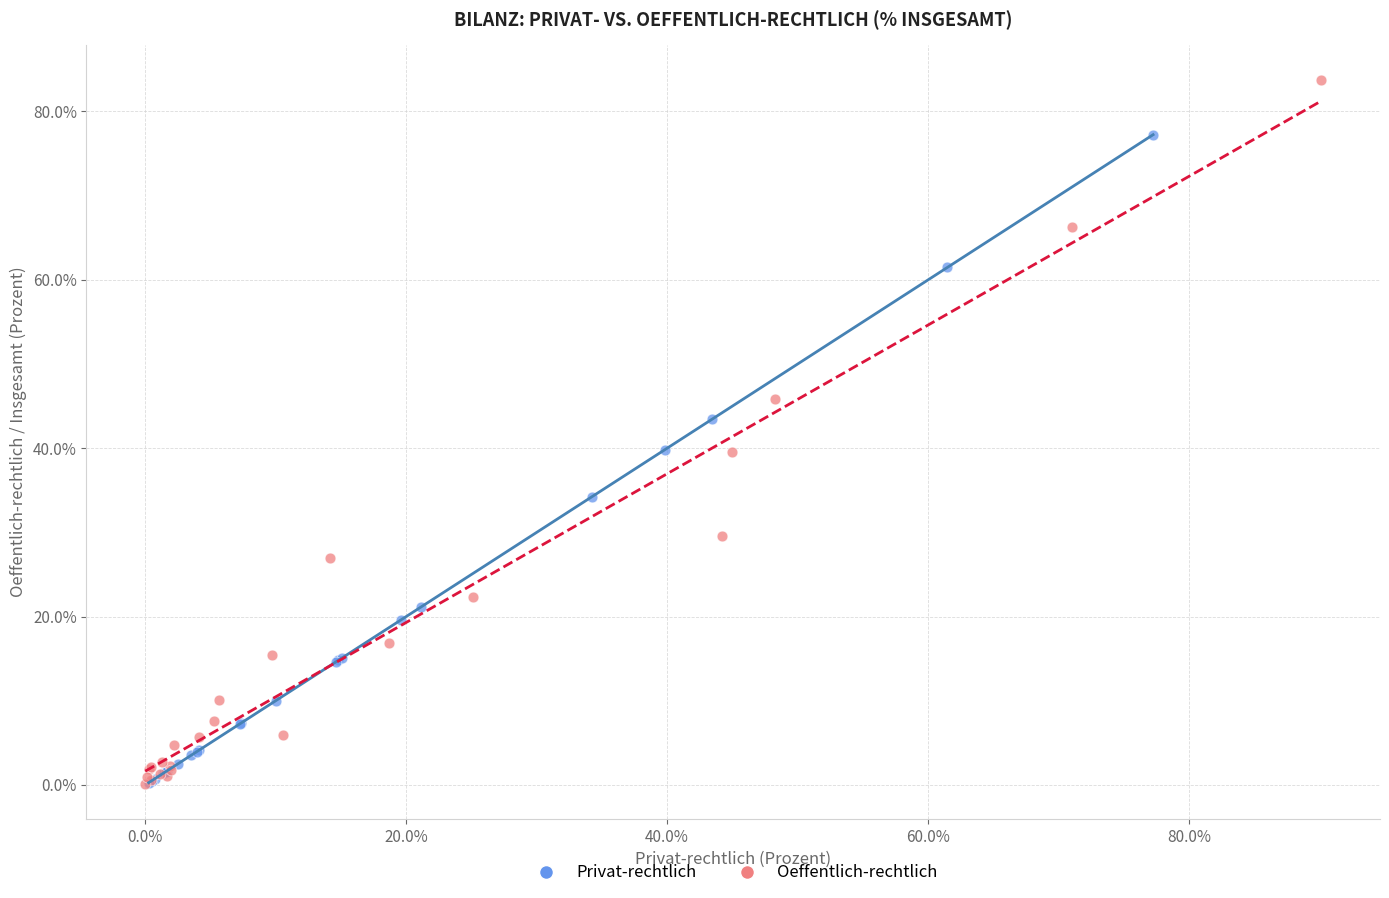

Which series has the largest Y range (max minus min)?

Oeffentlich-rechtlich